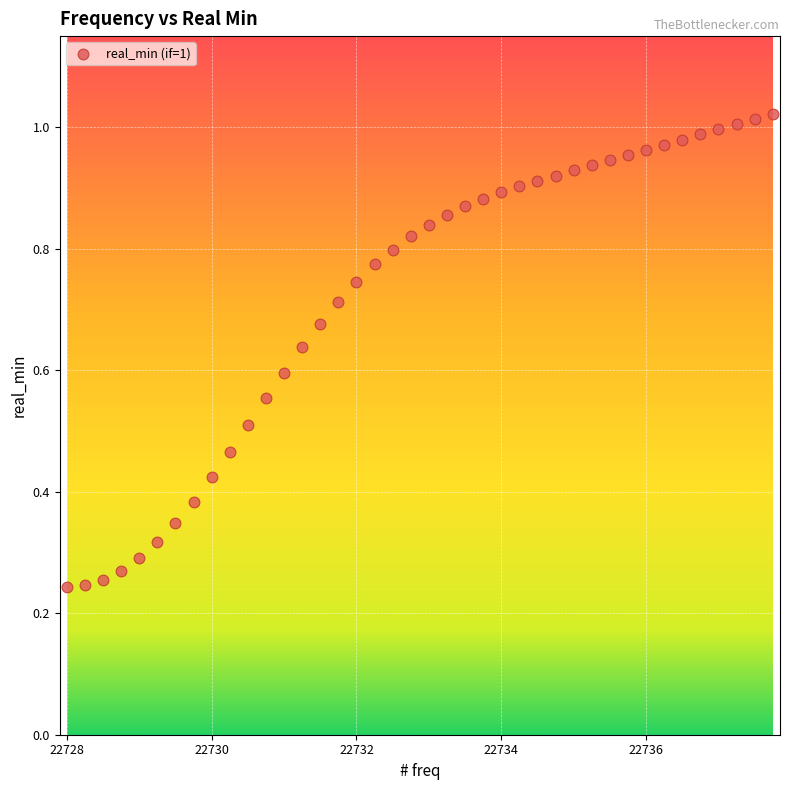

Count the number of points in this scatter plot.

40